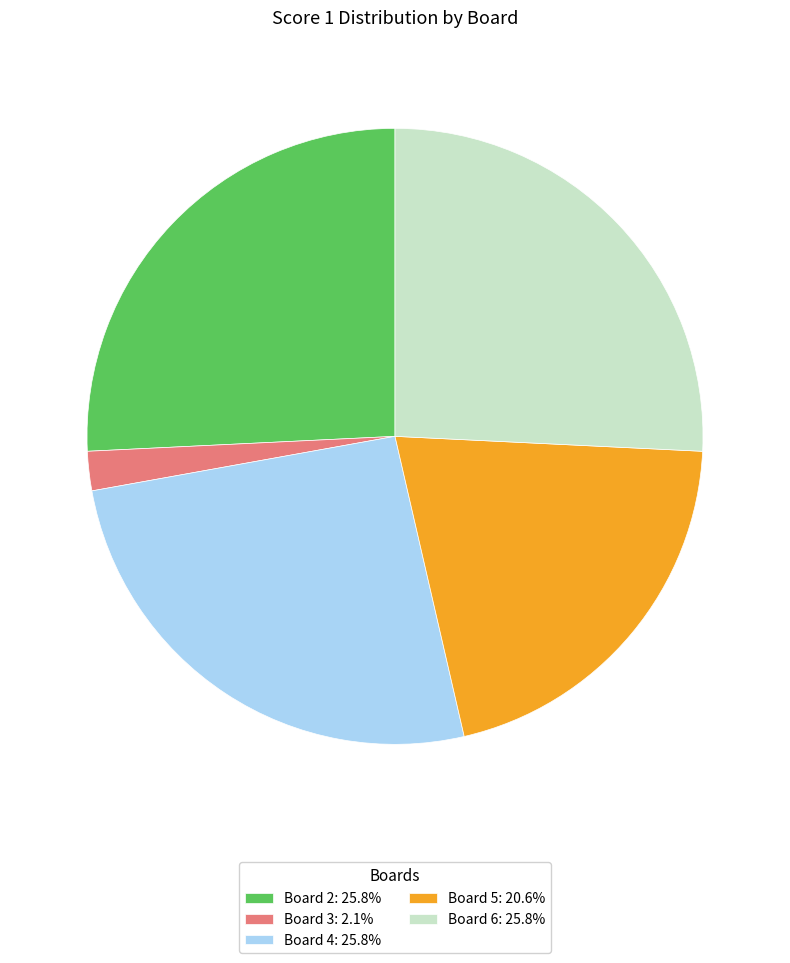

How many slices are in this pie chart?

5